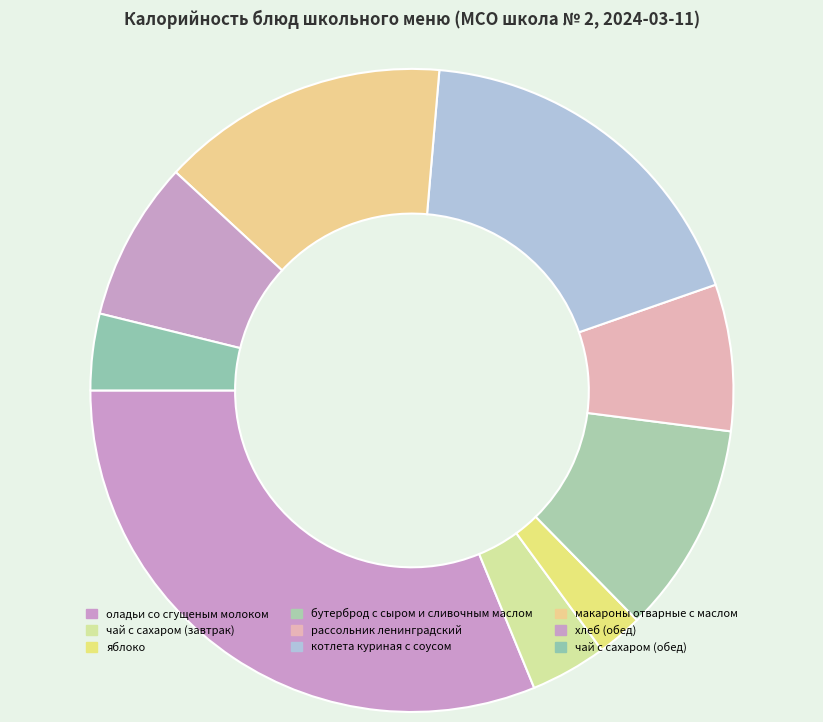

How many slices are in this pie chart?

9